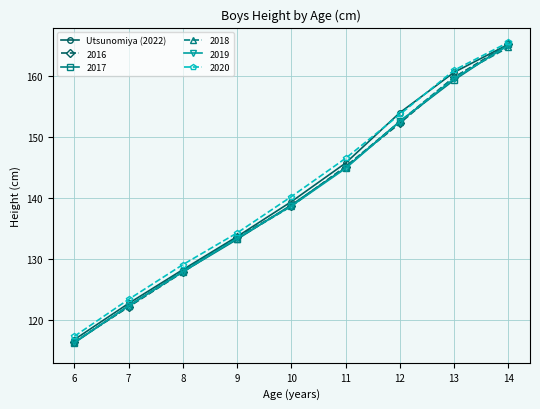

How many values in the 2016 series are below 138?

4